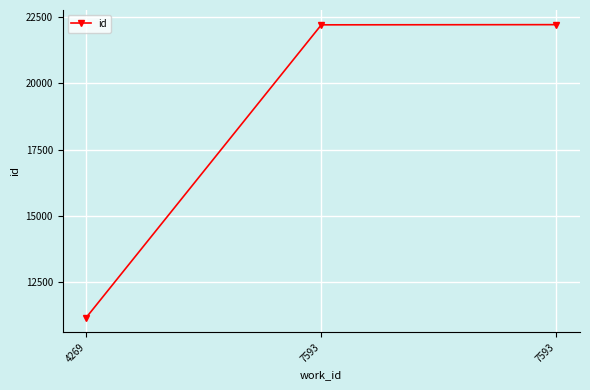

Rank the categories by value from highest to lowest.

7593, 7593, 4269